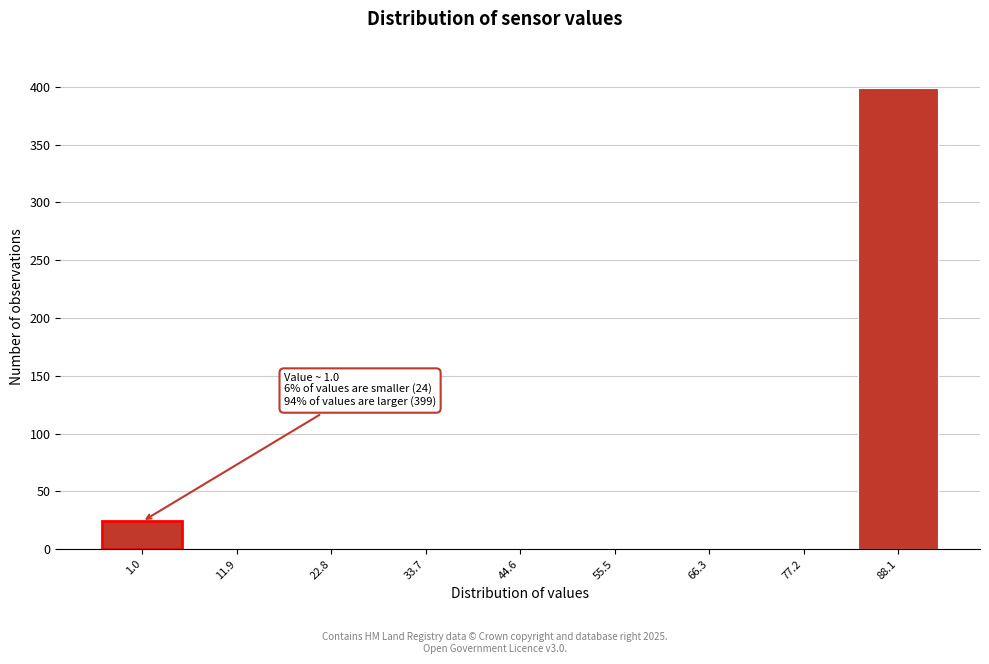

Reading left to right, list all the values displayed in this chart.

1.0=24	11.9=0	22.8=0	33.7=0	44.6=0	55.5=0	66.3=0	77.2=0	88.1=399